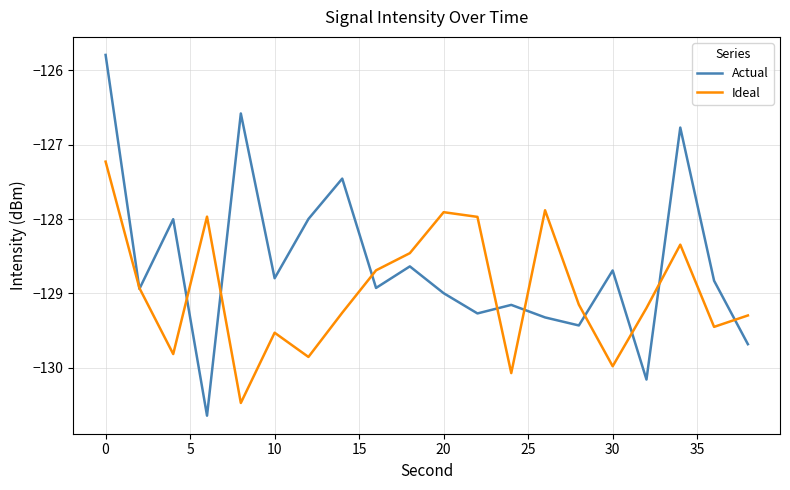

Is this an area chart (filled region under the line)?

No